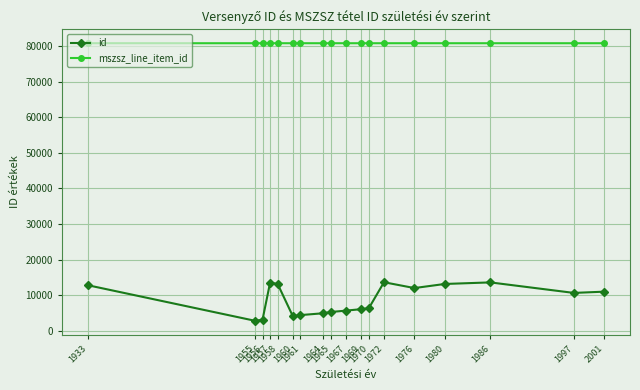

What is the value of the mszsz_line_item_id point at the 11th from the left?

80761